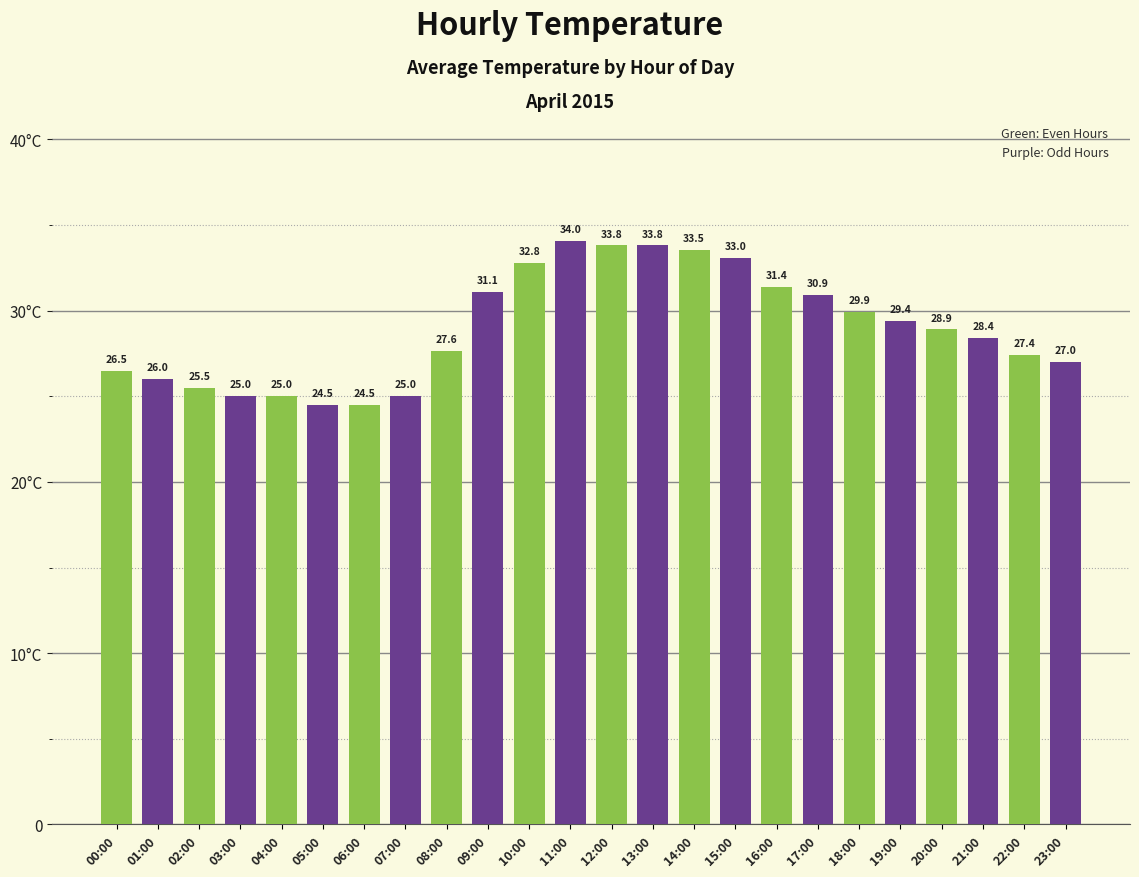

What is the change in value from 08:00 to 19:00?

+1.8